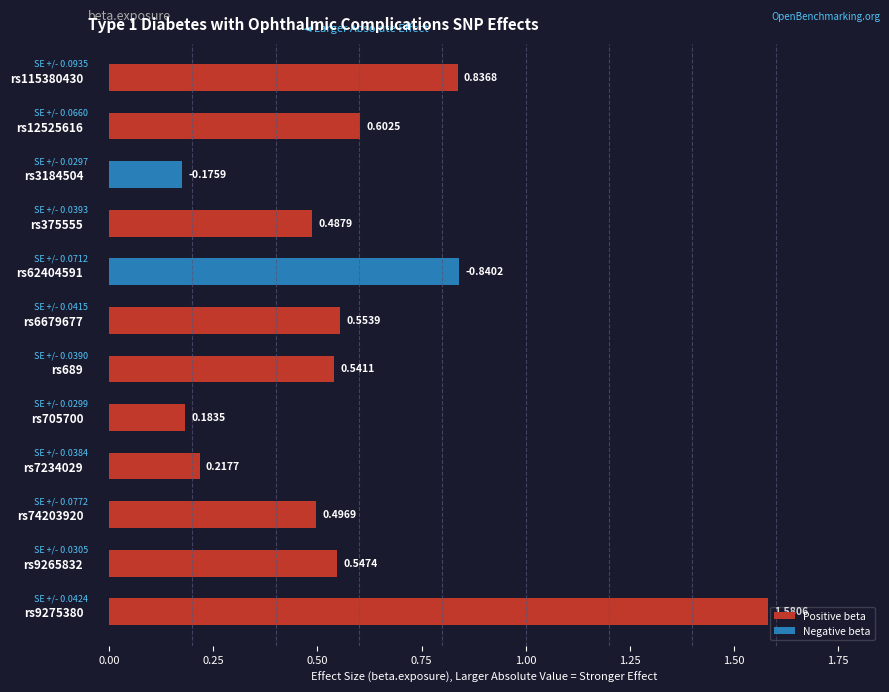

What is the difference between the values at rs62404591 and rs375555?

0.4